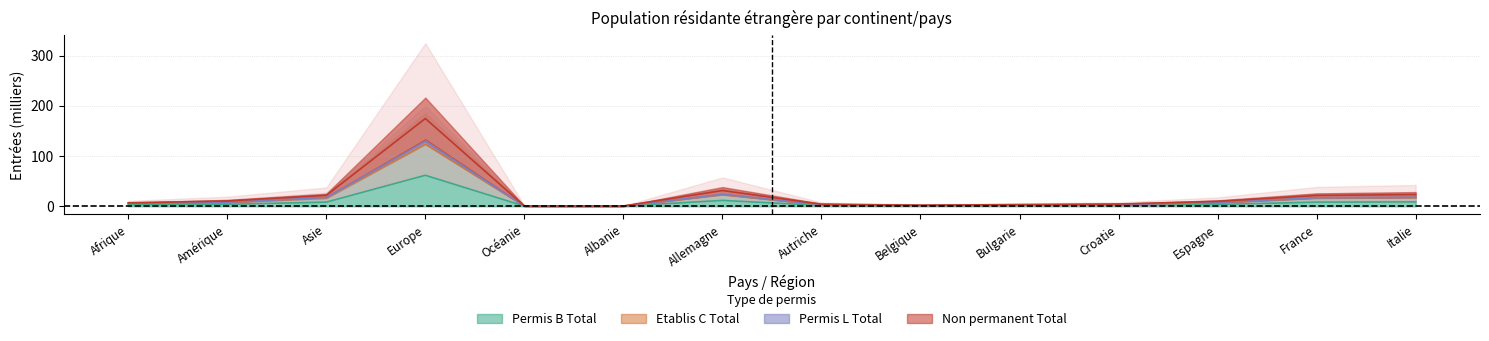

True or false: Non permanent Total and Etablis C Total intersect in this chart.

False